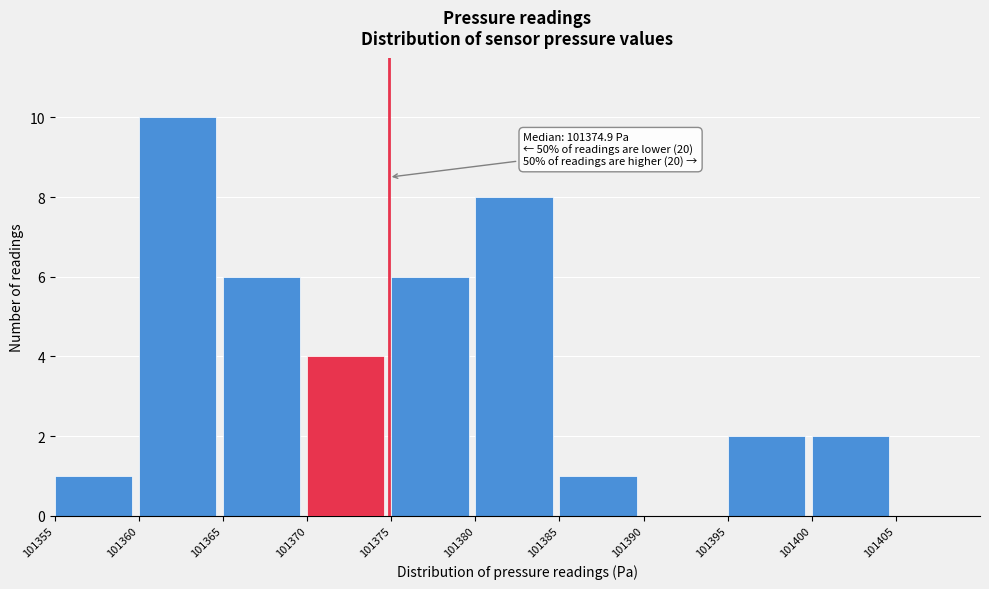

Which range on the x-axis has the tallest bar?

101360 to 101365